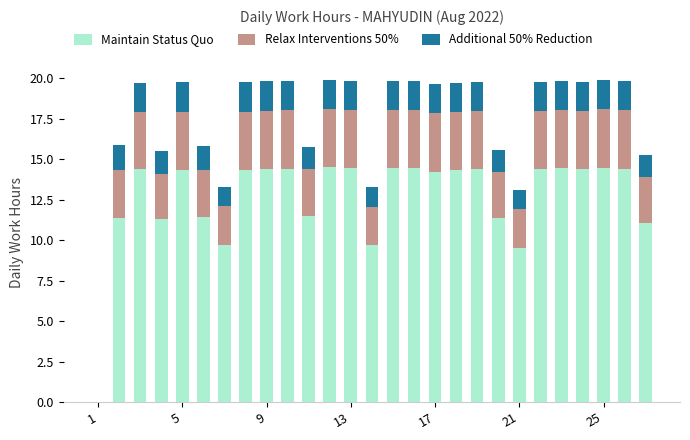

What is the maximum value for Maintain Status Quo?

14.5